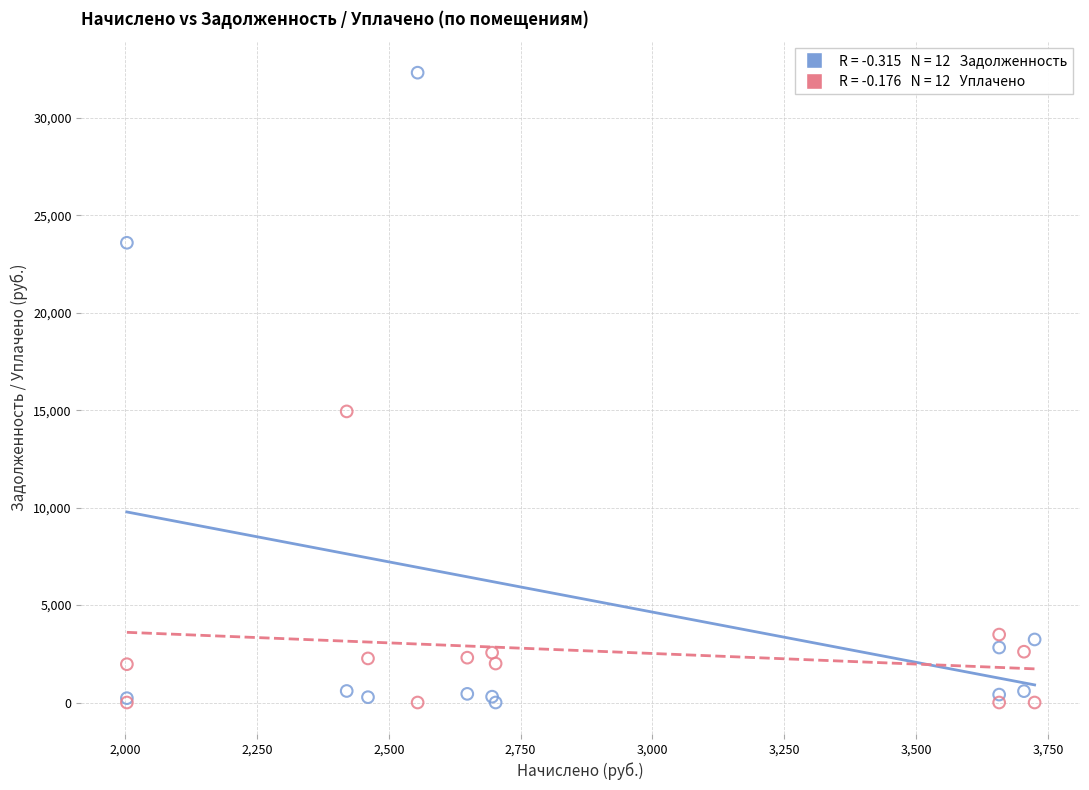

Across all series, what Y value is closest to 16161?

14939.3